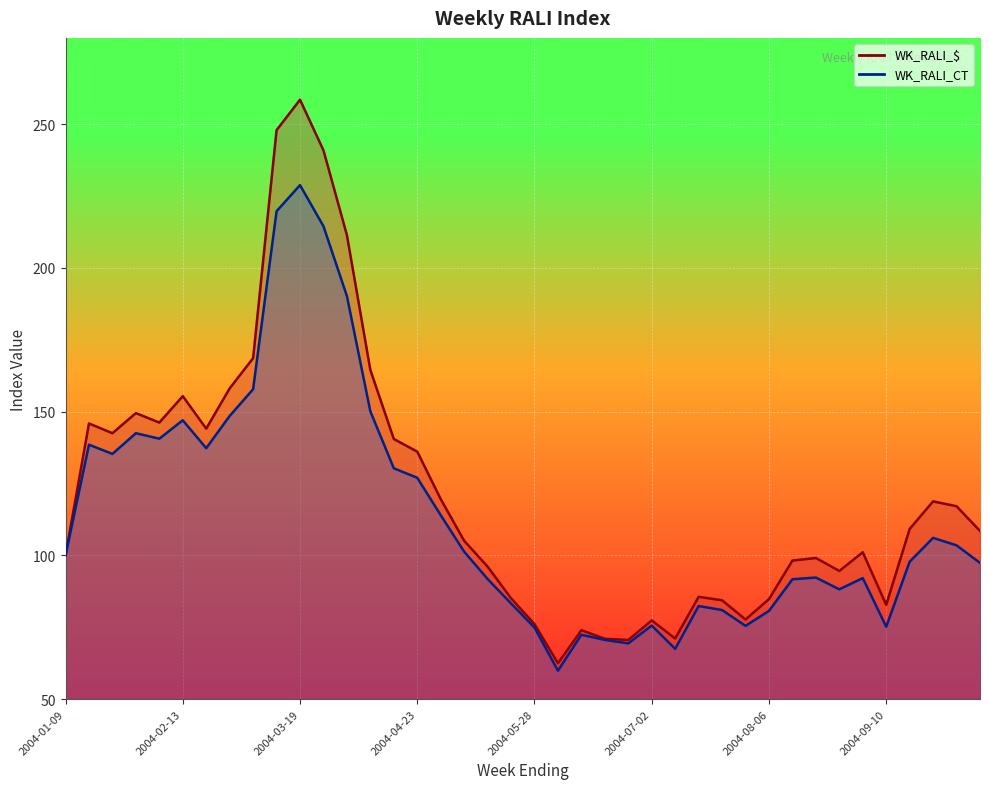

Does the chart display data point markers on the line(s)?

No